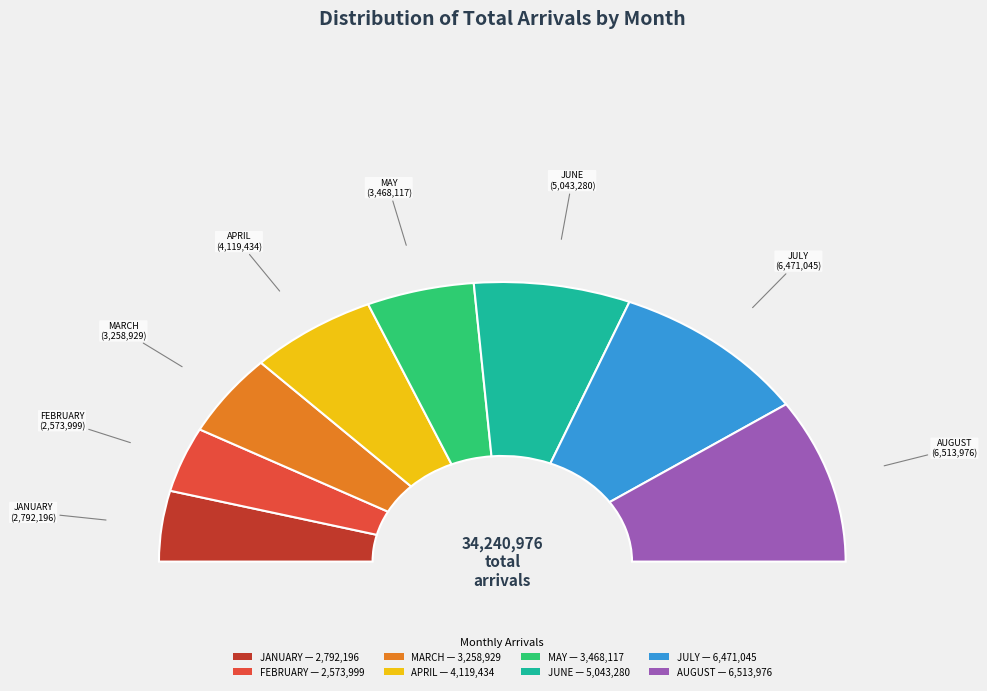

Rank the categories by value from lowest to highest.

FEBRUARY, JANUARY, MARCH, MAY, APRIL, JUNE, JULY, AUGUST